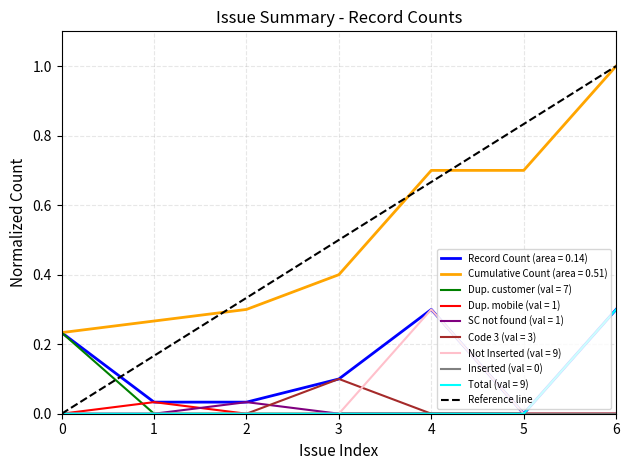

Is the value of Cumulative Count (area = 0.51) at 2 greater than the value of Total (val = 9) at 5?

Yes